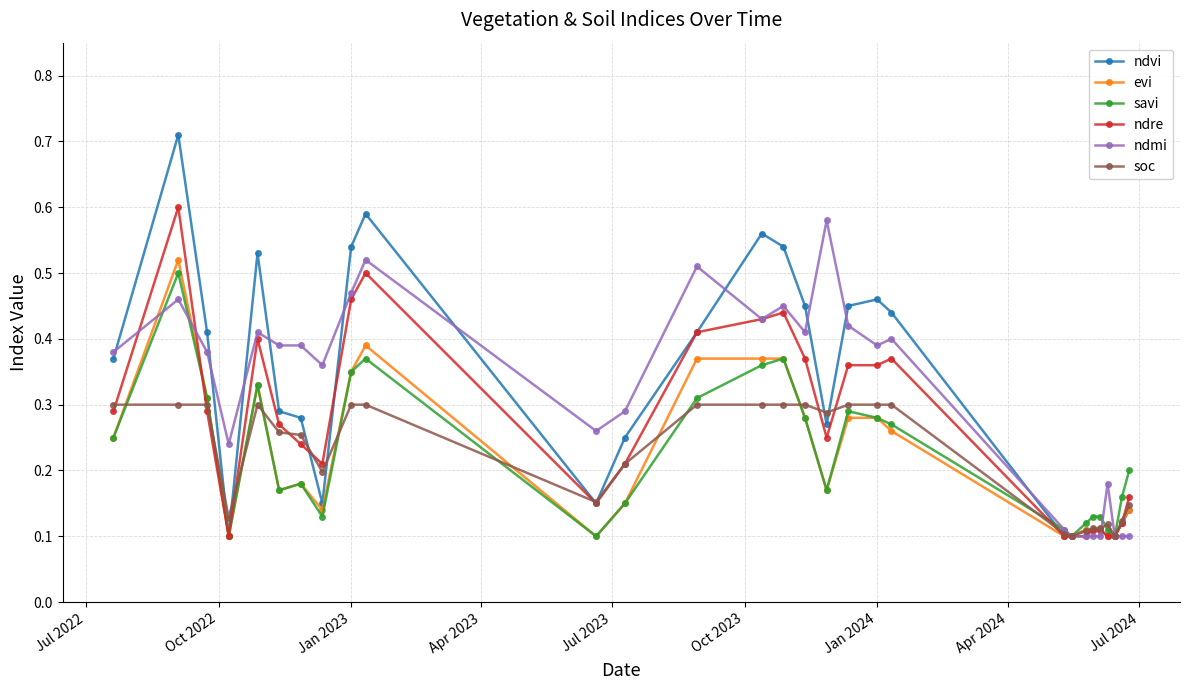

True or false: ndvi has more than 2 points higher than both neighbors.

True